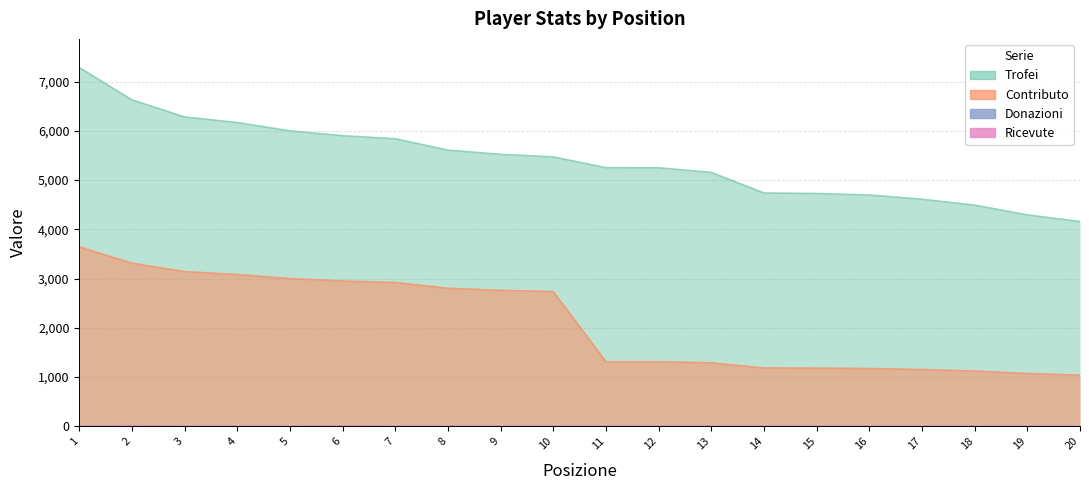

Reading left to right, extract all data points from this chart.

Trofei: 1=7285	2=6629	3=6282	4=6168	5=6000	6=5902	7=5840	8=5609	9=5523	10=5471	11=5252	12=5250	13=5156	14=4738	15=4728	16=4697	17=4612	18=4491	19=4294	20=4158
Contributo: 1=3642	2=3314	3=3141	4=3084	5=3000	6=2951	7=2920	8=2804	9=2761	10=2735	11=1313	12=1312	13=1289	14=1184	15=1182	16=1174	17=1153	18=1122	19=1073	20=1039
Donazioni: 1=0	2=10	3=0	4=0	5=0	6=8	7=0	8=0	9=0	10=0	11=0	12=0	13=0	14=0	15=0	16=0	17=0	18=0	19=0	20=0
Ricevute: 1=0	2=14	3=0	4=0	5=0	6=10	7=0	8=0	9=0	10=0	11=0	12=0	13=0	14=0	15=0	16=0	17=0	18=0	19=0	20=0